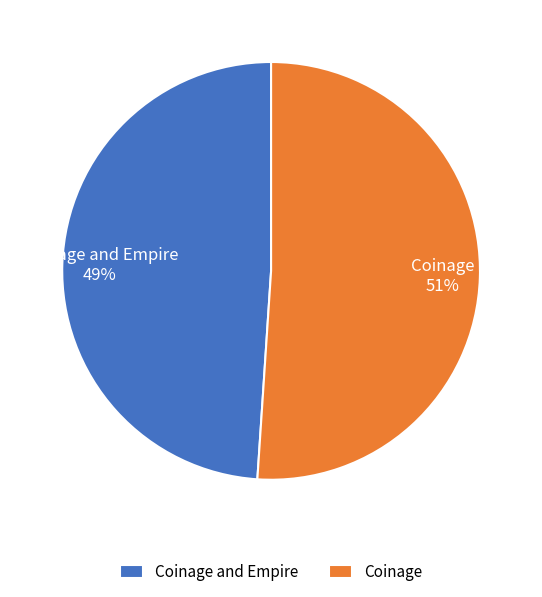

What percentage is the Coinage and Empire slice, to the nearest percent?

49%